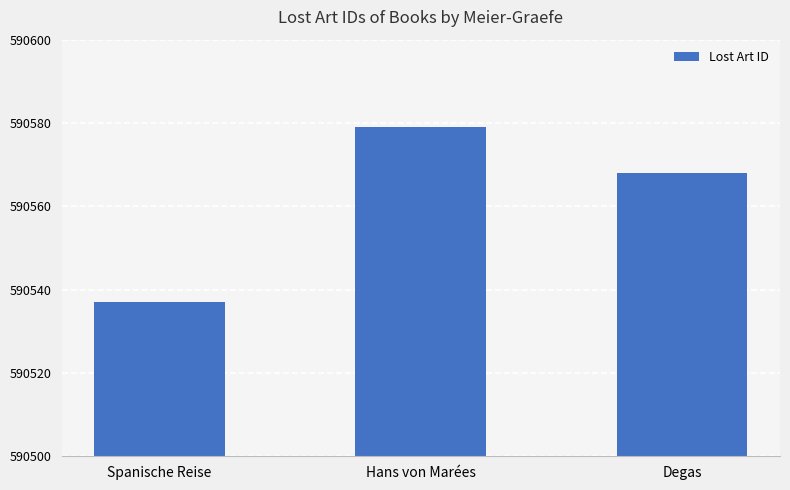

Rank the categories by value from lowest to highest.

Spanische Reise, Degas, Hans von Marées